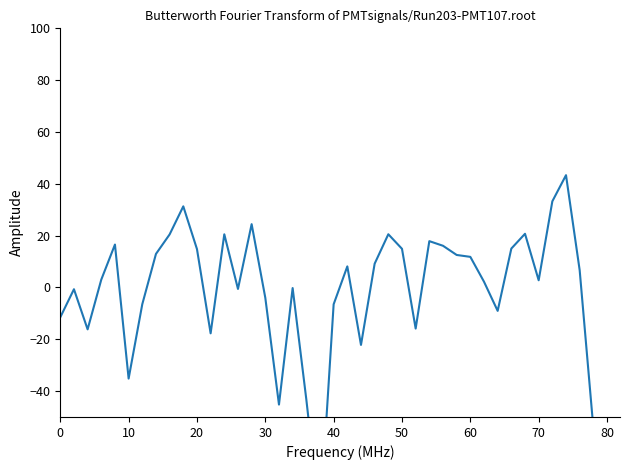

What is the difference between the maximum and second lowest values?

97.5